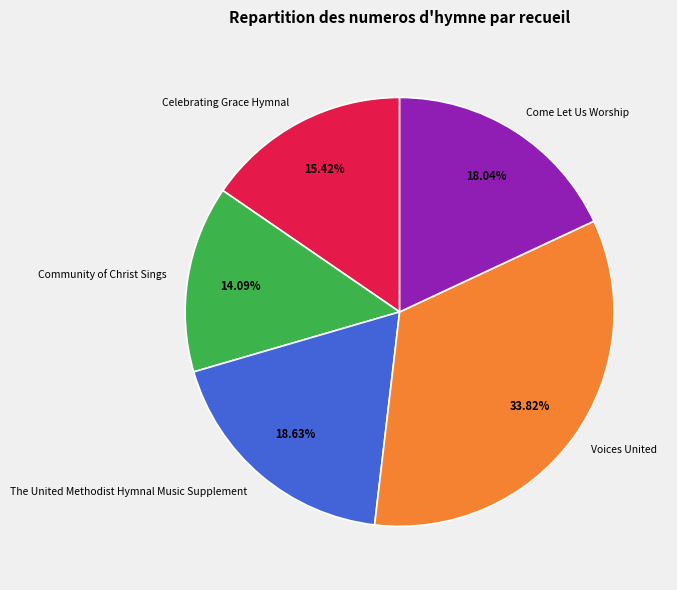

True or false: Community of Christ Sings accounts for 28% of the total.

False